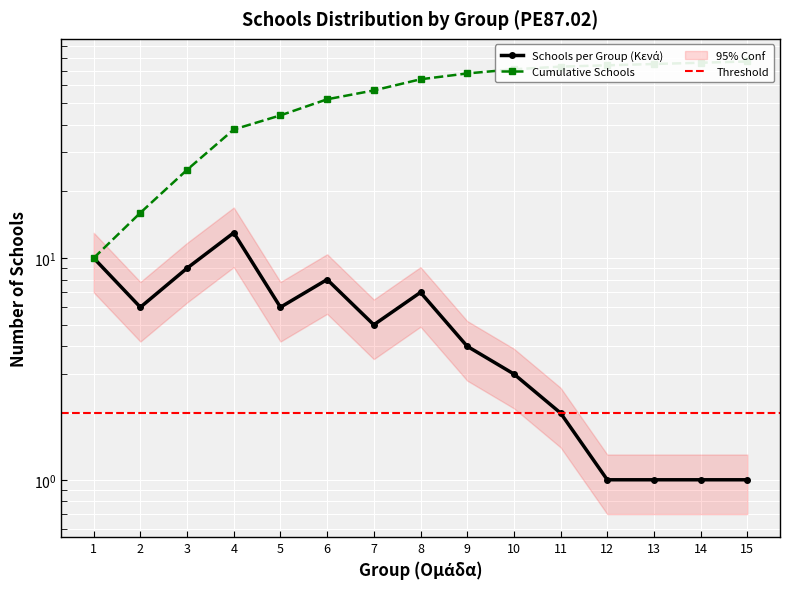

Does the chart display data point markers on the line(s)?

Yes